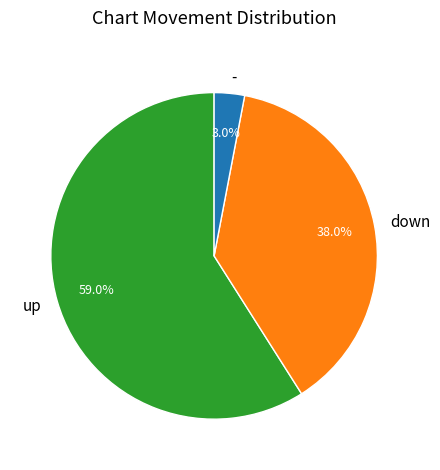

Approximately how many times larger is the value at - compared to up?

0.1